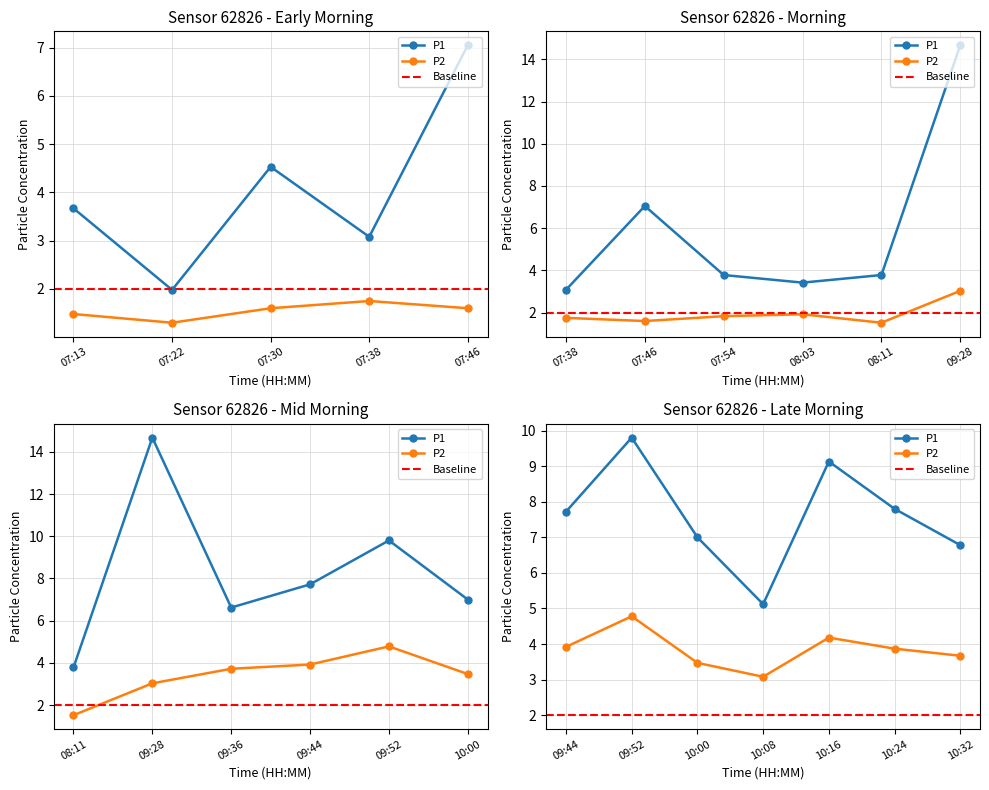

Is it true that P2 equals 6.4 at 10:16?

False